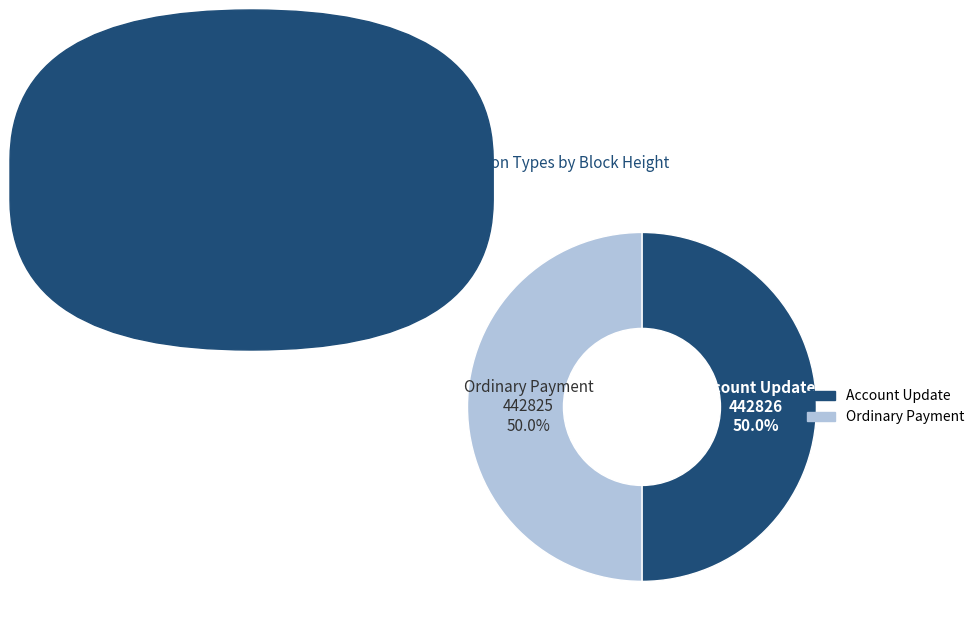

Do Ordinary Payment and Account Update together represent more than half of the pie?

Yes